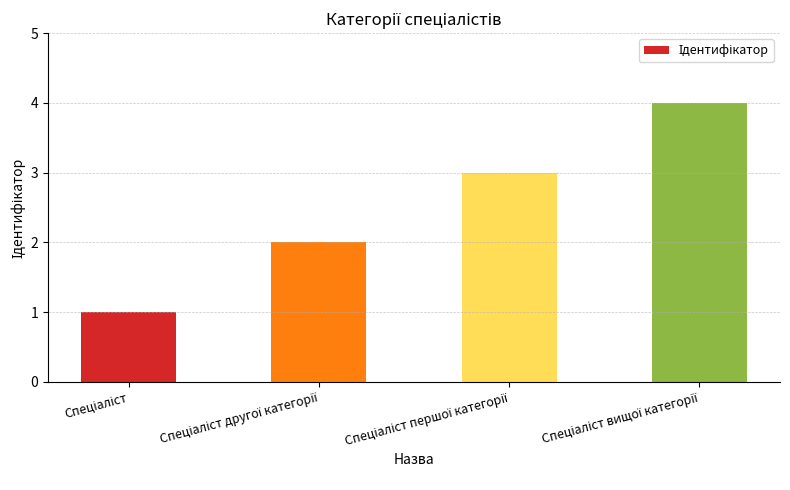

What is the difference between the maximum and minimum values?

3